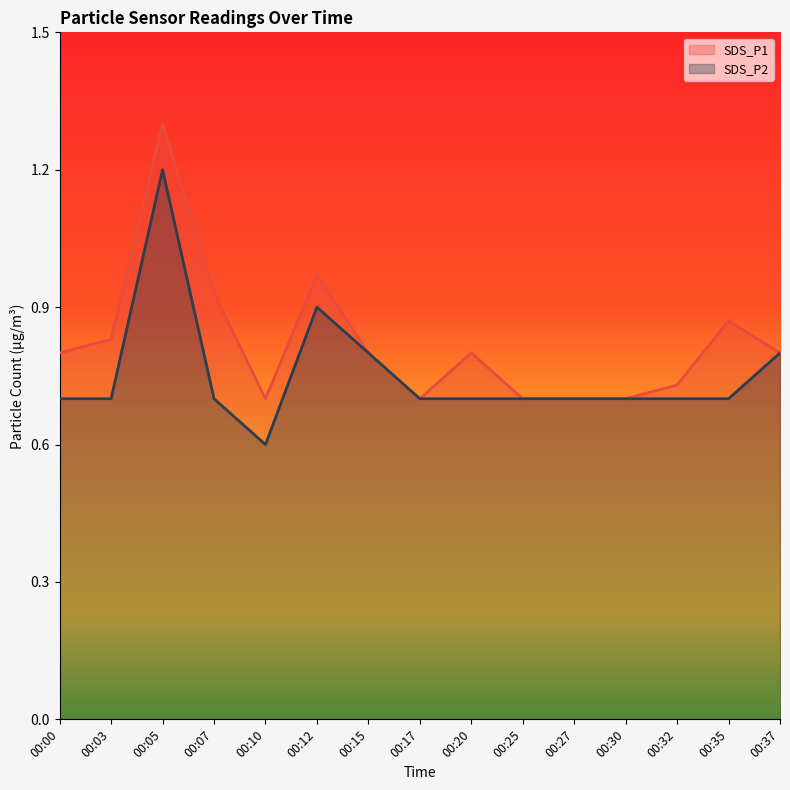

At which category is the sum across all series the highest?

00:05